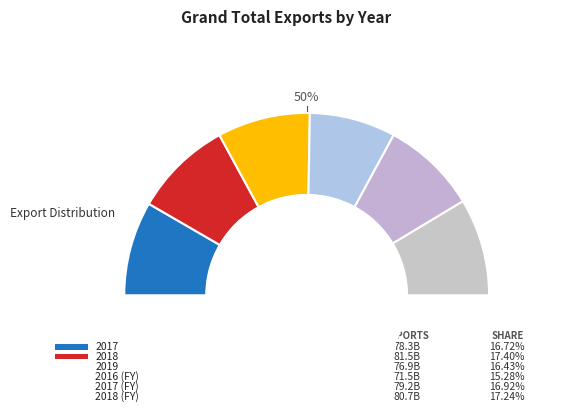

Does 2016 (FY) represent more than half of the total?

No